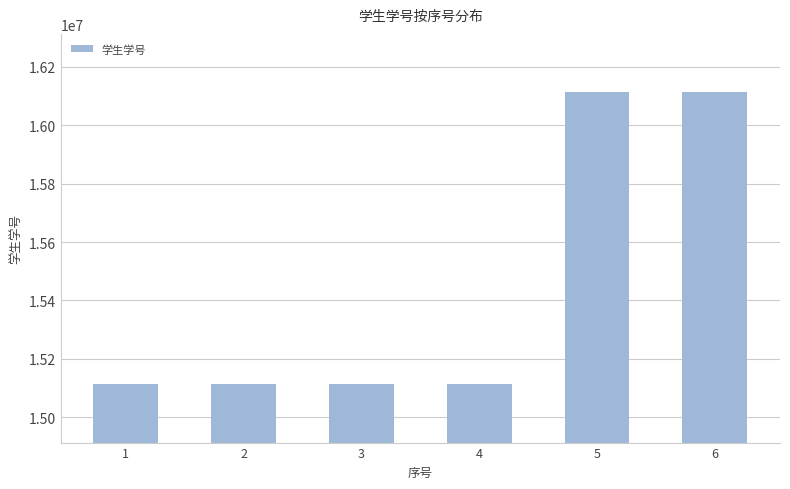

What is the difference between the maximum and minimum values?

1000029